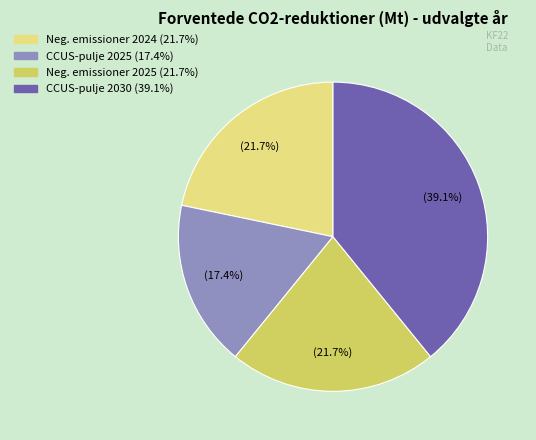

Count the number of slices in the pie.

4